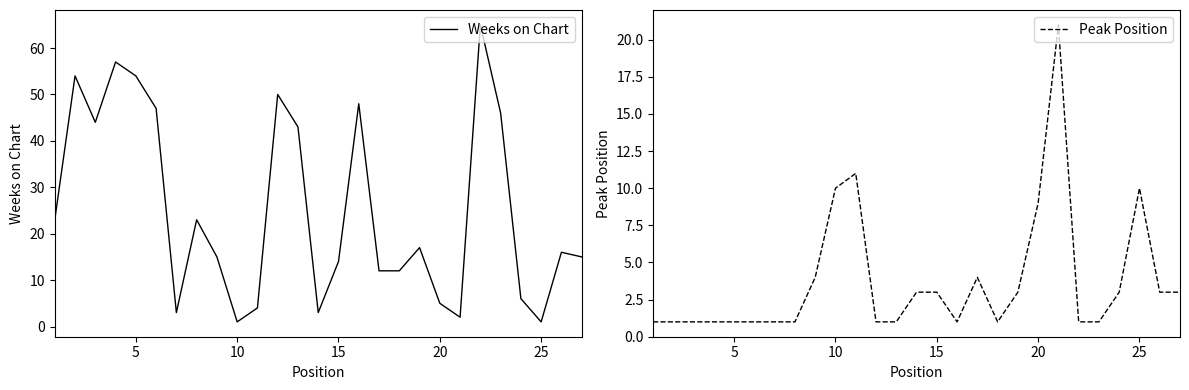

List the series in order of their peak value, lowest first.

Peak Position, Weeks on Chart